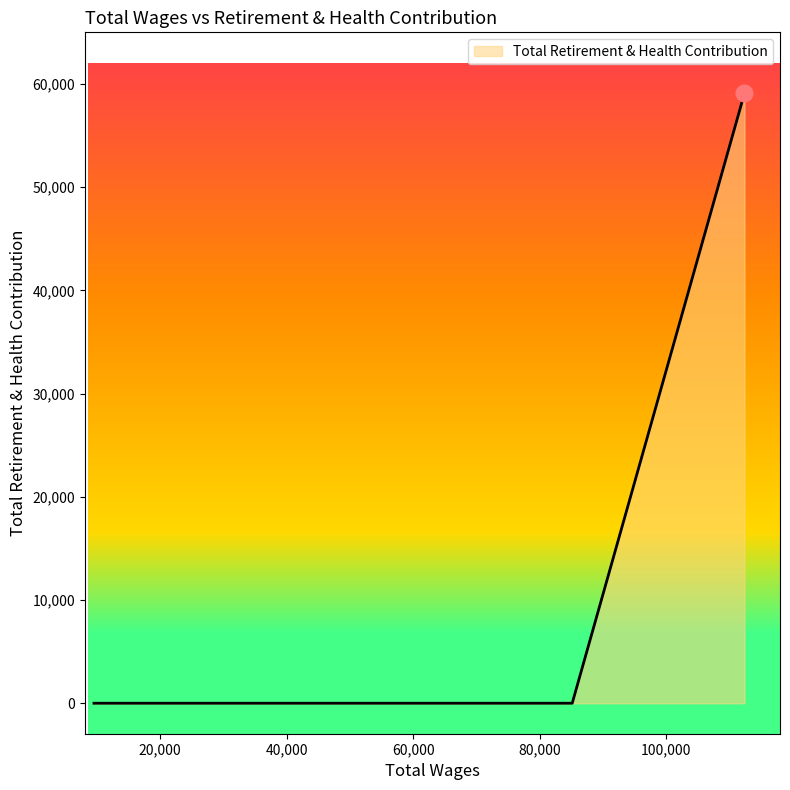

What is the average value?

14772